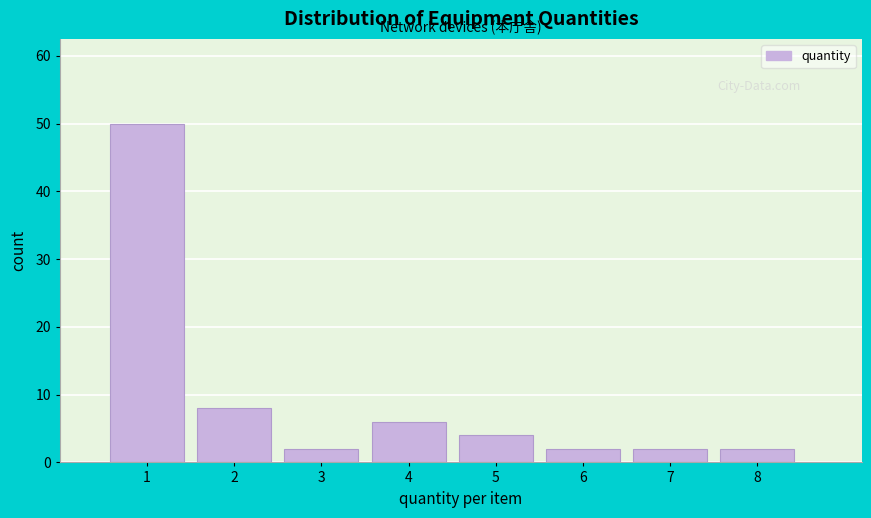

Reading left to right, list every bar in this chart as the range it spans on the x-axis followed by its height. The values are not printed on the chart, so give them approximately, as read against the axis.

0.5 to 1.5: 50
1.5 to 2.5: 8
2.5 to 3.5: 2
3.5 to 4.5: 6
4.5 to 5.5: 4
5.5 to 6.5: 2
6.5 to 7.5: 2
7.5 to 8.5: 2